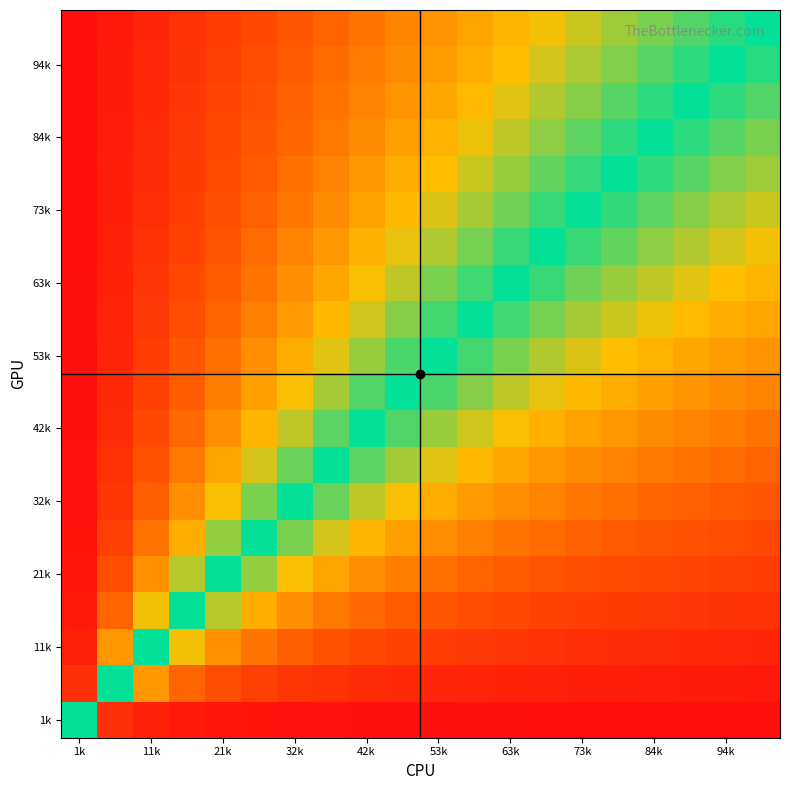

At how many categories does at least one series exceed 0?

19